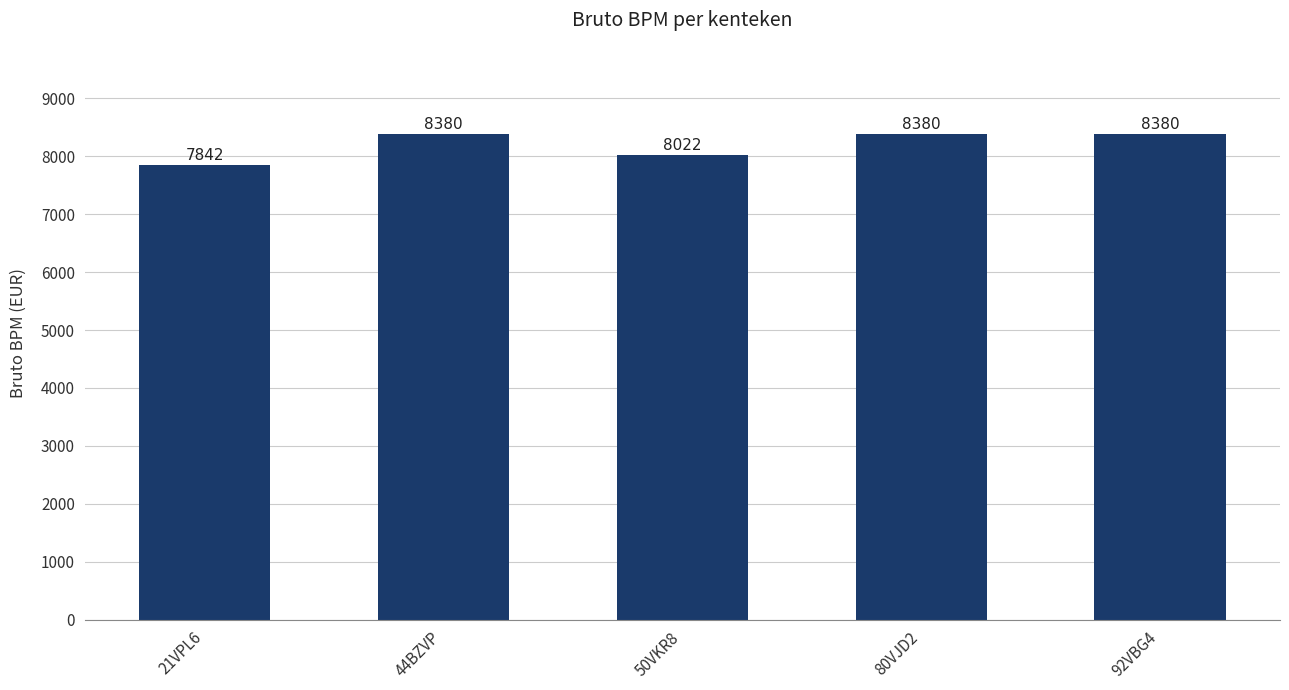

Which label corresponds to the smallest value in the chart?

21VPL6